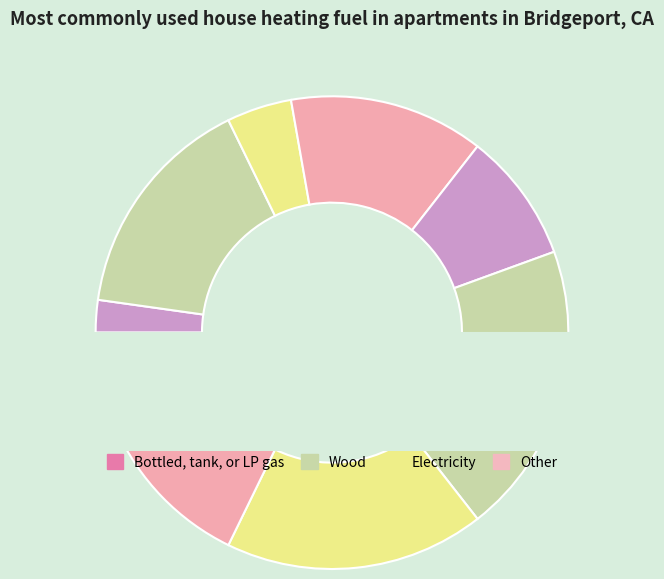

Is it true that 6 is 11% of the pie?

False